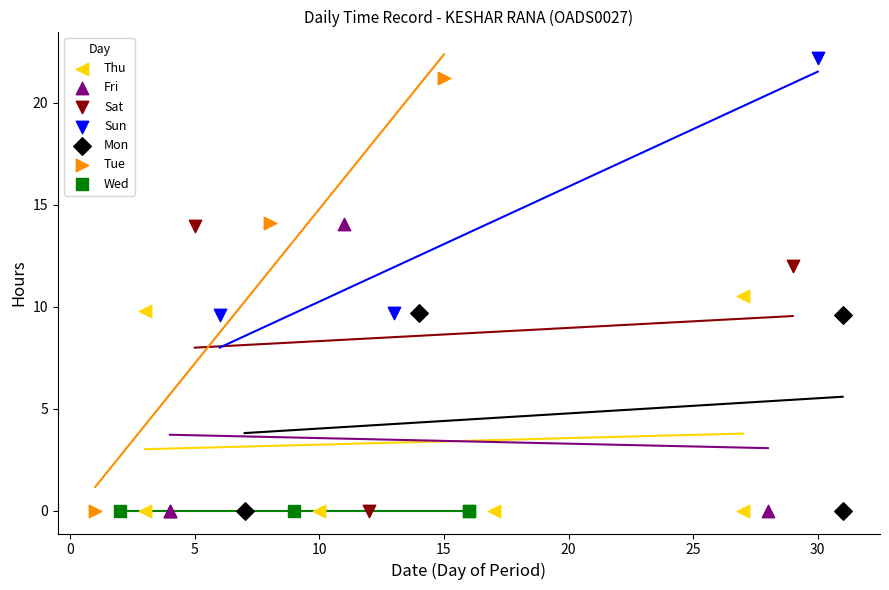

Which series reaches the maximum Y coordinate?

Sun